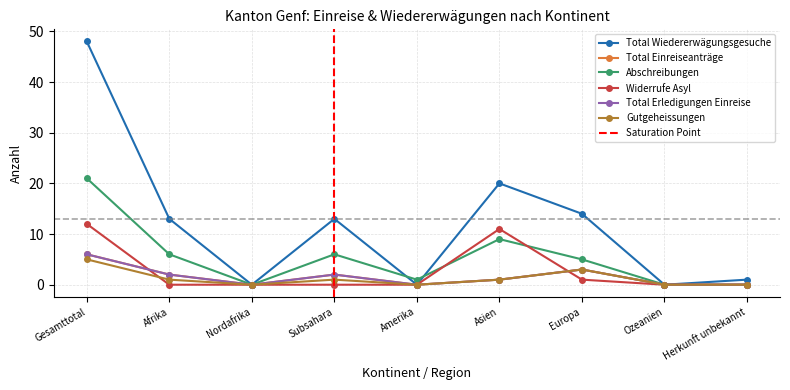

What is the difference between the maximum and minimum values in the Widerrufe Asyl series?

12